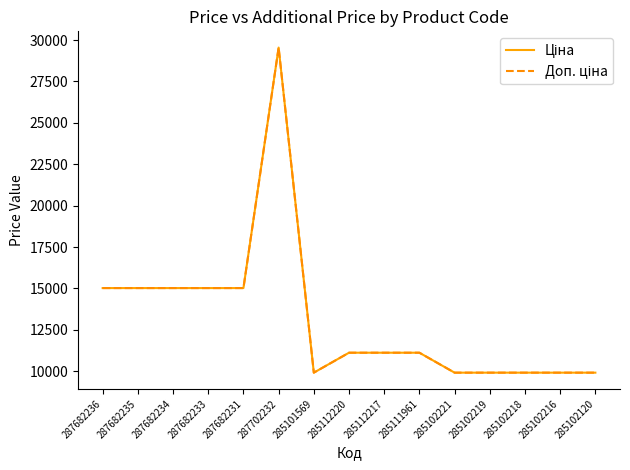

True or false: Доп. ціна has a value of 24444.6 at 287682236.

False